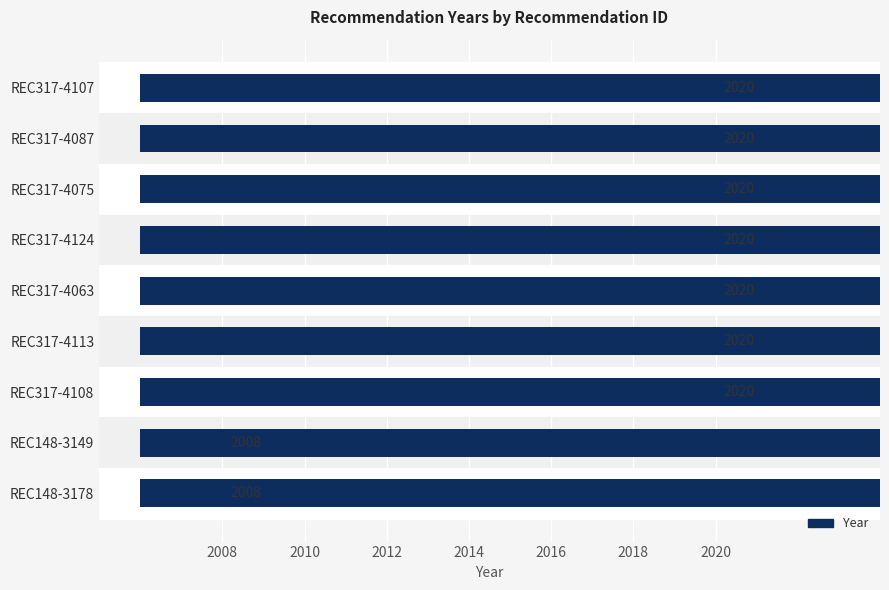

Reading left to right, list all the values displayed in this chart.

2020	2020	2020	2020	2020	2020	2020	2008	2008